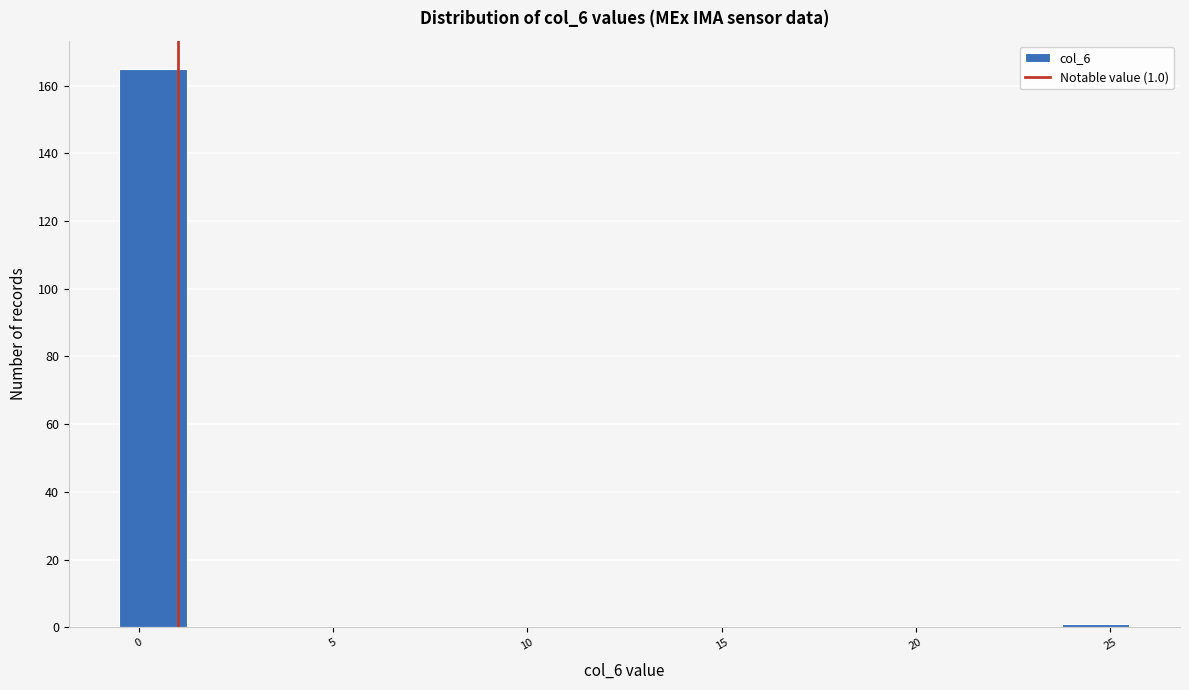

Read against the x-axis, roughly where is the centre of the tallest bar?

0.5